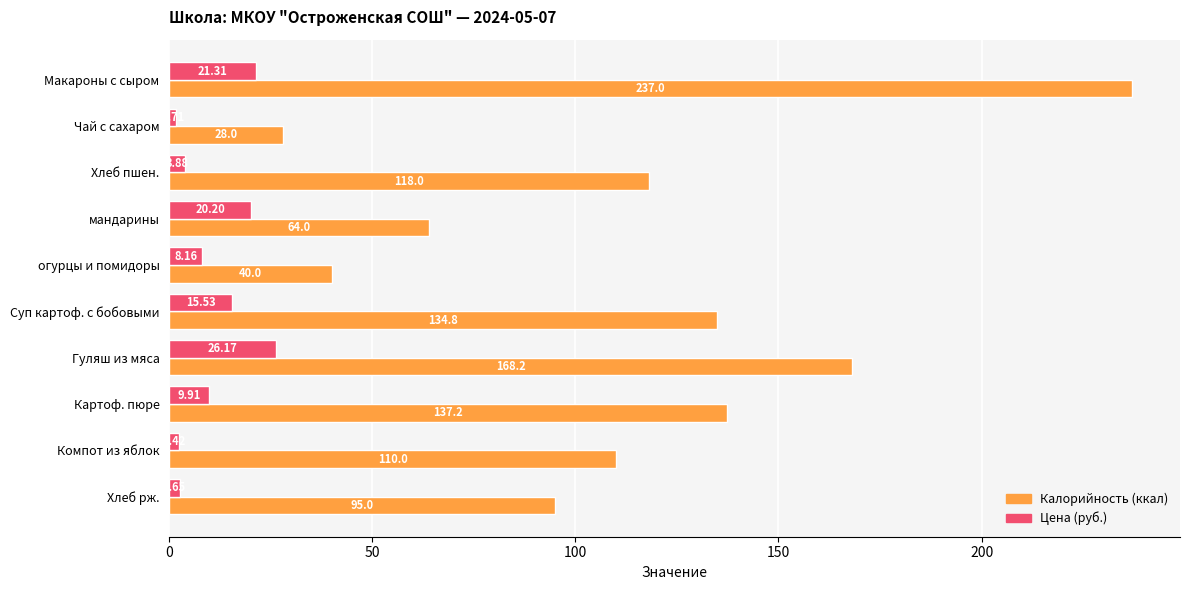

At which category is the sum across all series the highest?

Макароны с сыром